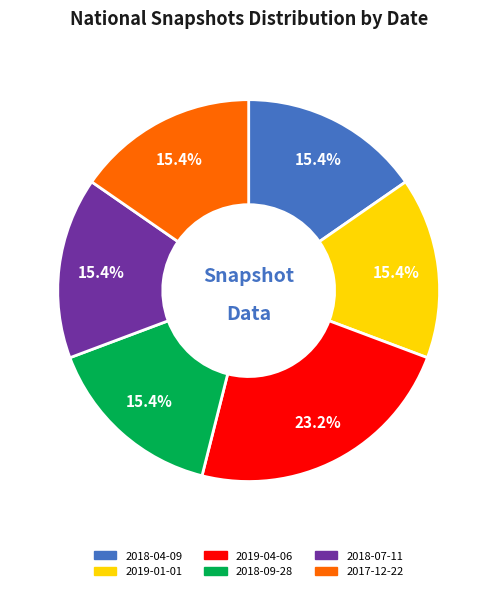

Count the number of slices in the pie.

6